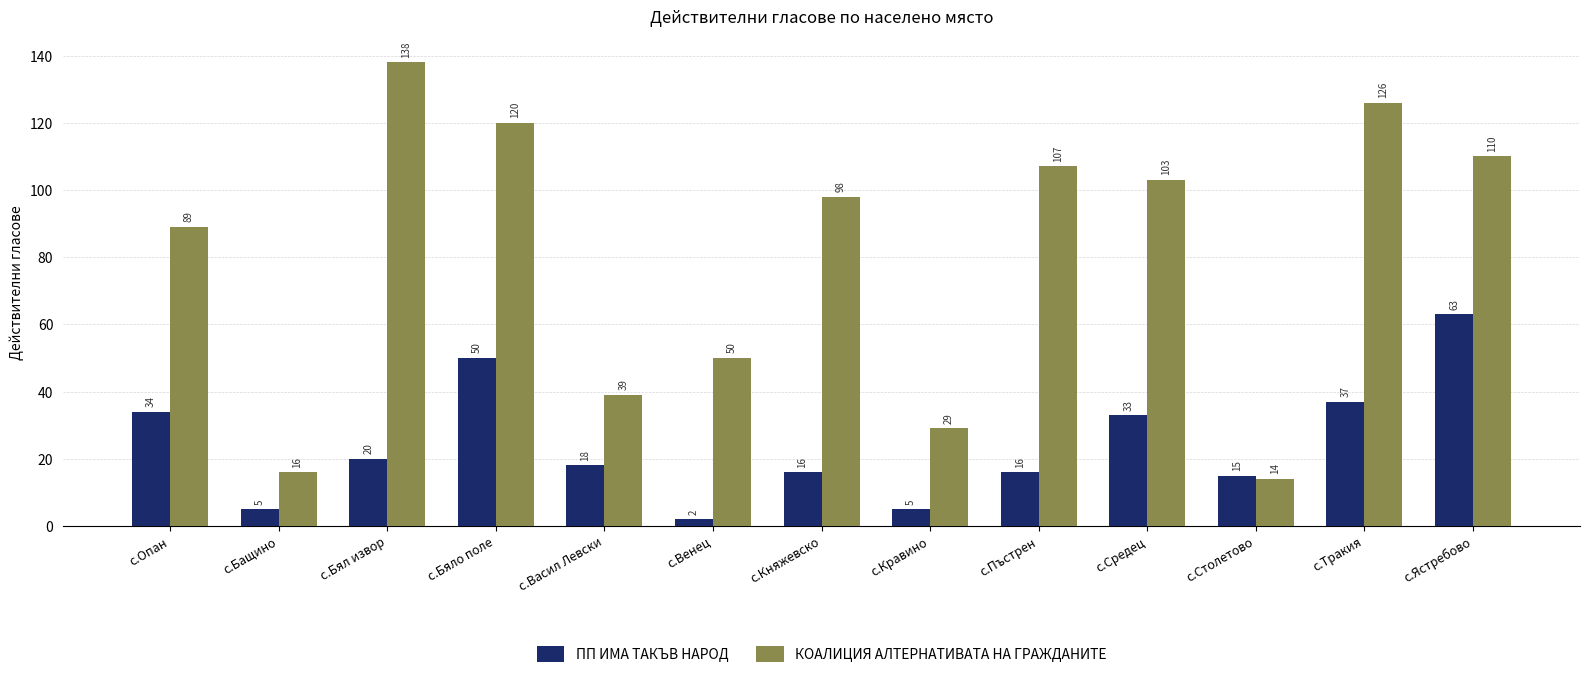

Reading right to left, extract all data points from this chart.

ПП ИМА ТАКЪВ НАРОД: 63	37	15	33	16	5	16	2	18	50	20	5	34
КОАЛИЦИЯ АЛТЕРНАТИВАТА НА ГРАЖДАНИТЕ: 110	126	14	103	107	29	98	50	39	120	138	16	89